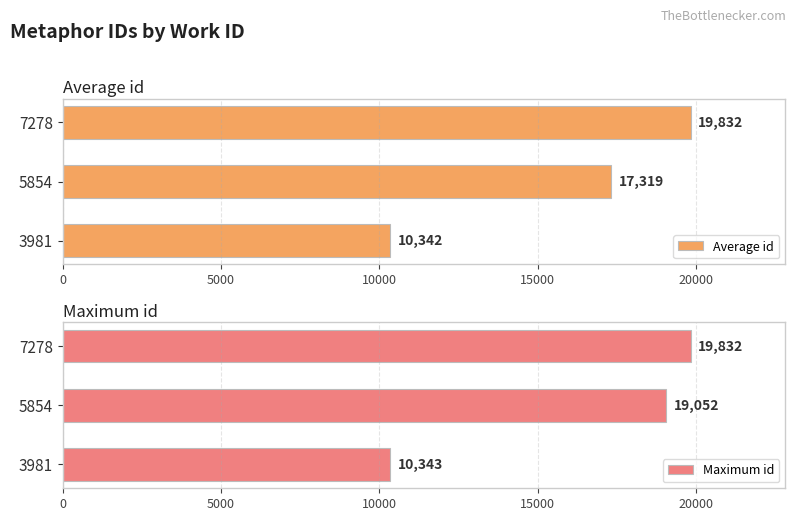

What is the difference between the maximum and minimum values in the Maximum id series?

9489